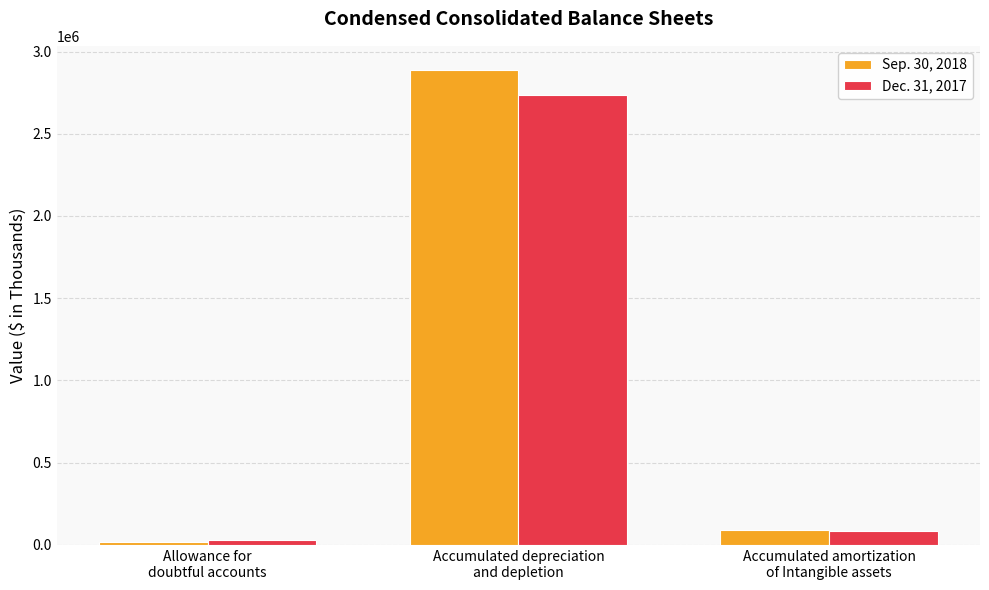

Which series changed the most between Allowance for
doubtful accounts and Accumulated amortization
of Intangible assets?

Sep. 30, 2018